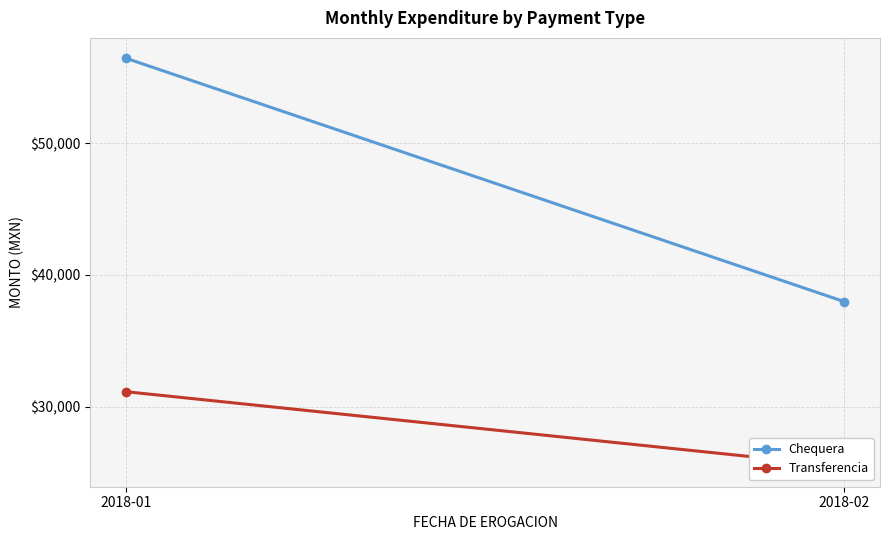

The value of Chequera at 2018-01 is 56429.9. True or false?

True